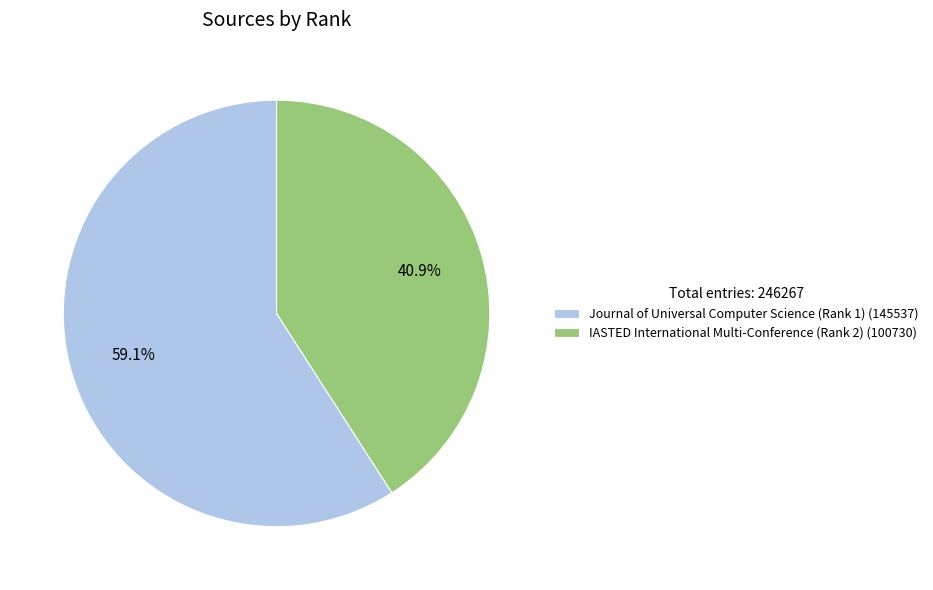

Is Journal of Universal Computer Science (Rank 1) the majority of the pie?

Yes